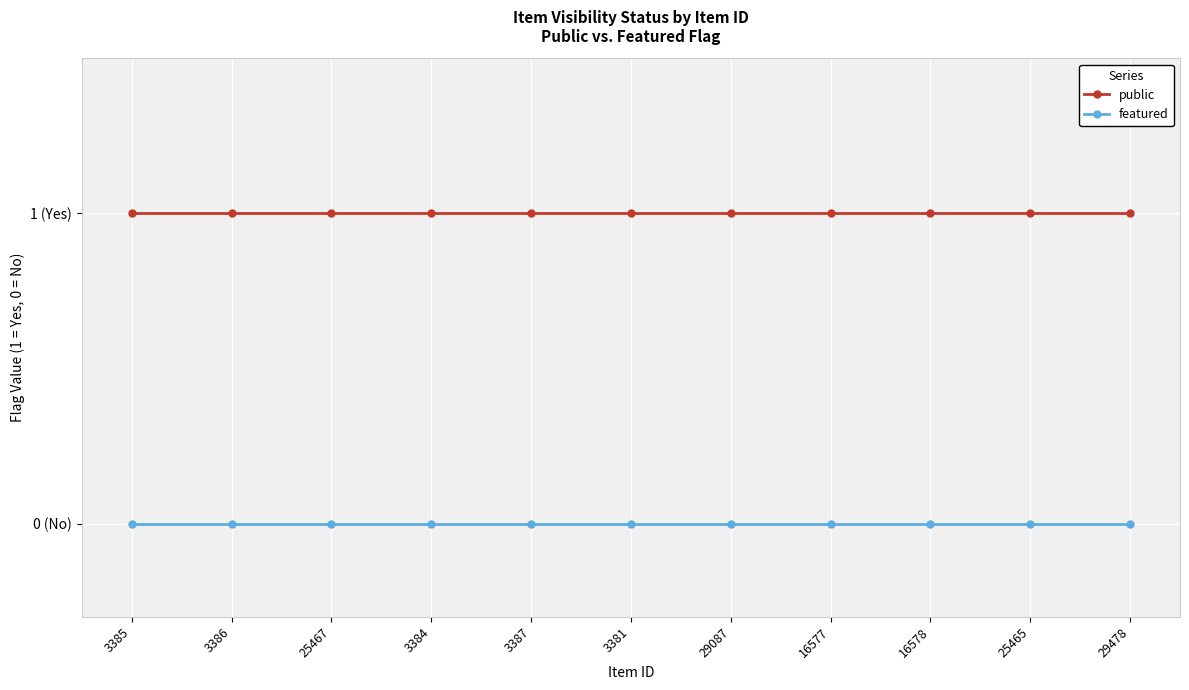

At 25465, list the series in order from largest to smallest.

public, featured